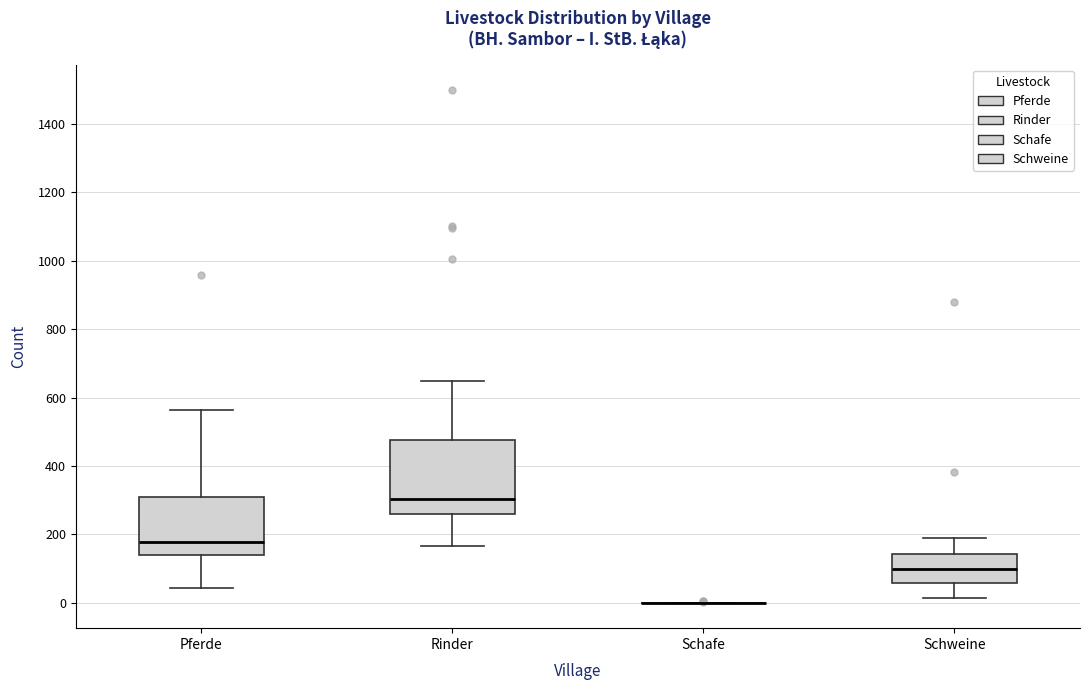

Reading left to right, read every box against the y-axis: the position of its median line, the range the box covers, and the ends of its whiskers. The values are not printed on the chart, so give them approximately, as read against the axis.

Pferde: median 180, box 140 to 320, whiskers 40 to 560
Rinder: median 300, box 260 to 480, whiskers 160 to 640
Schafe: box collapsed to a line at 0, whiskers 0 to 0
Schweine: median 100, box 60 to 140, whiskers 20 to 200